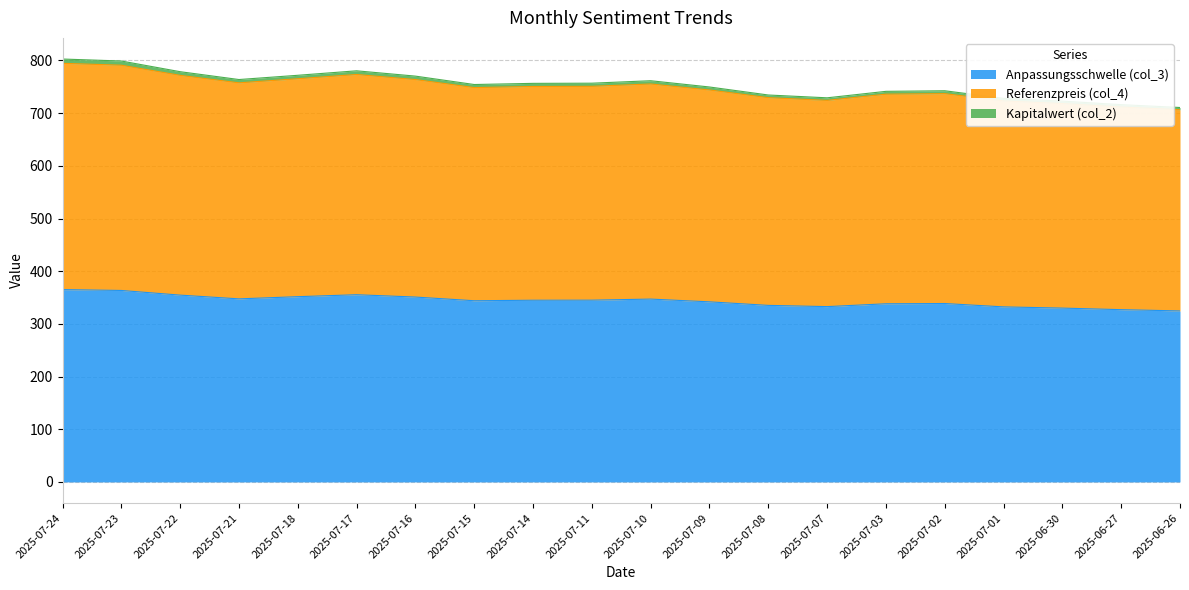

What is the difference between the highest and lowest values at 2025-07-08?

399.3